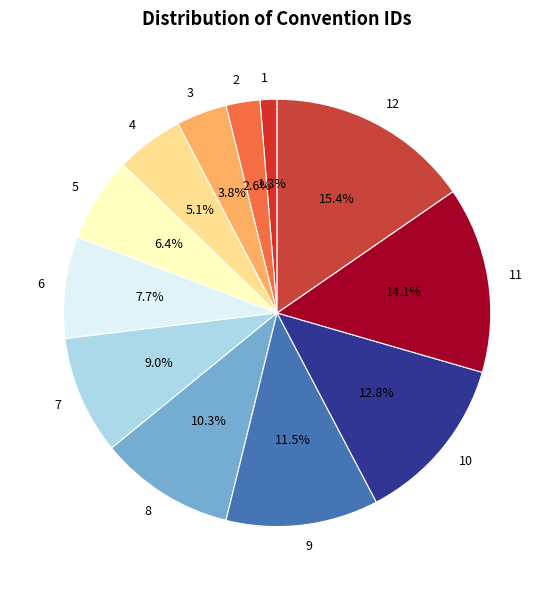

Do 3 and 5 together represent more than half of the pie?

No